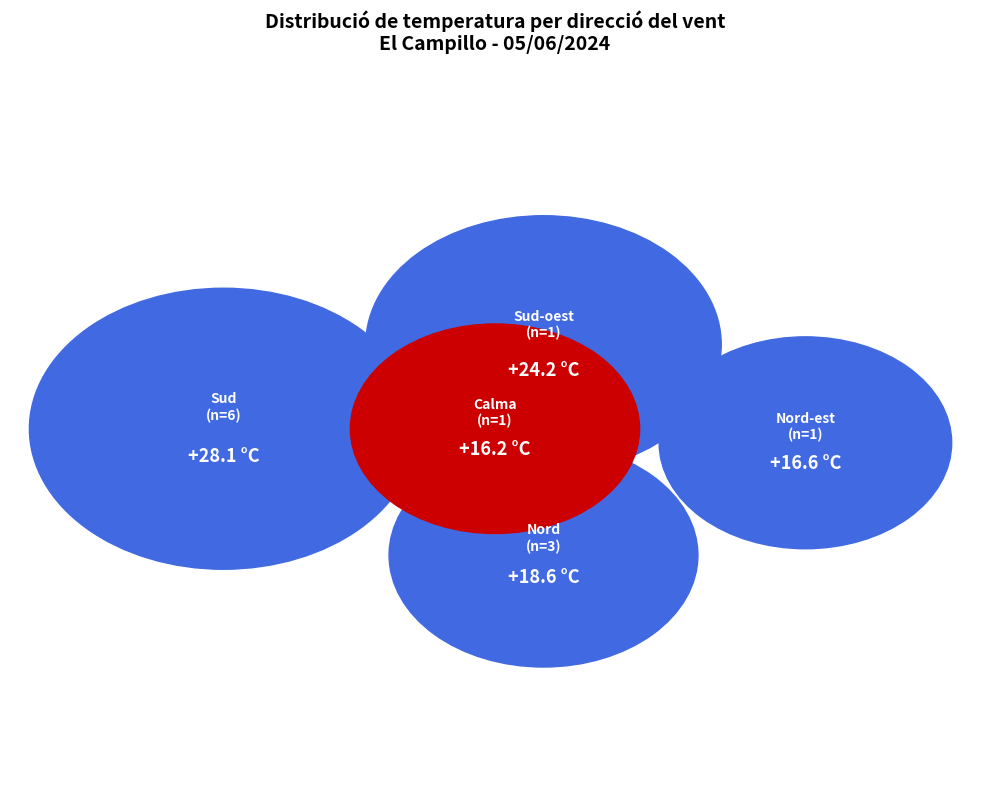

Does Sud account for over 50% of the chart?

No